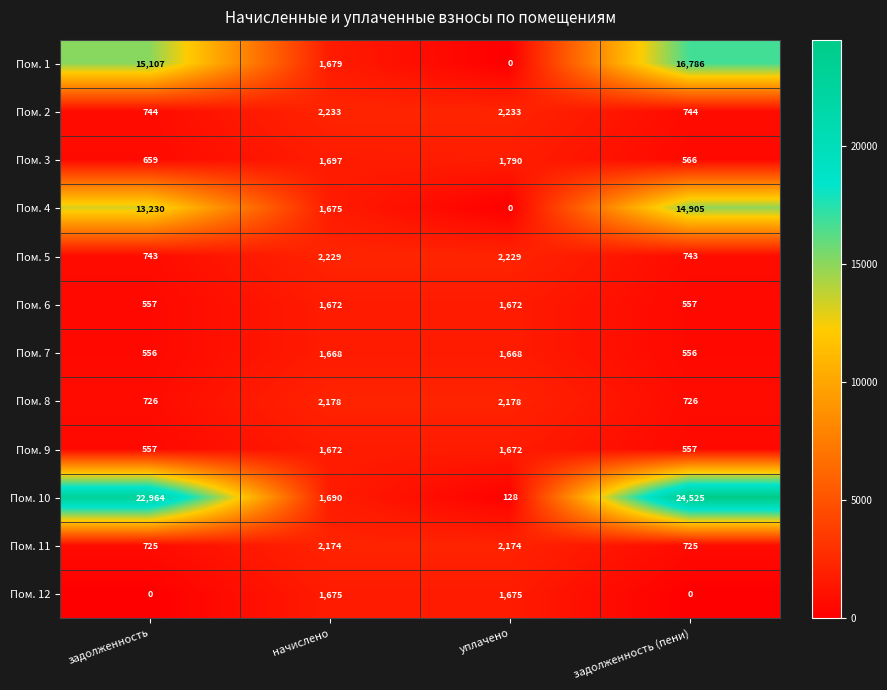

What value does the Пом. 8 series have at задолженность, to the nearest 100?

700